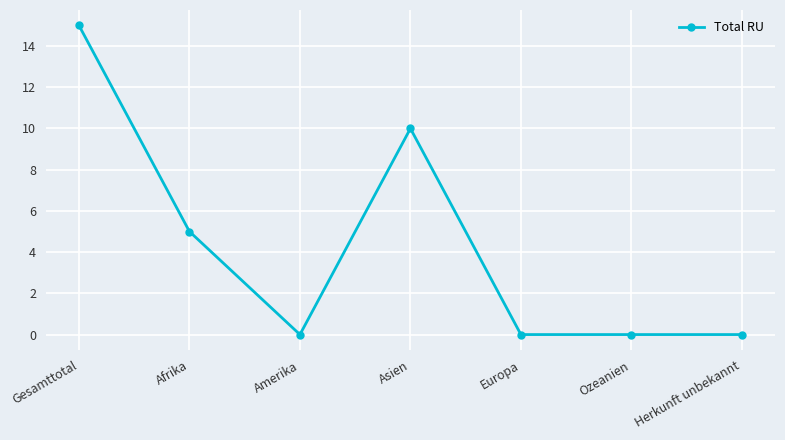

At which category does the chart reach its peak across all series?

Gesamttotal